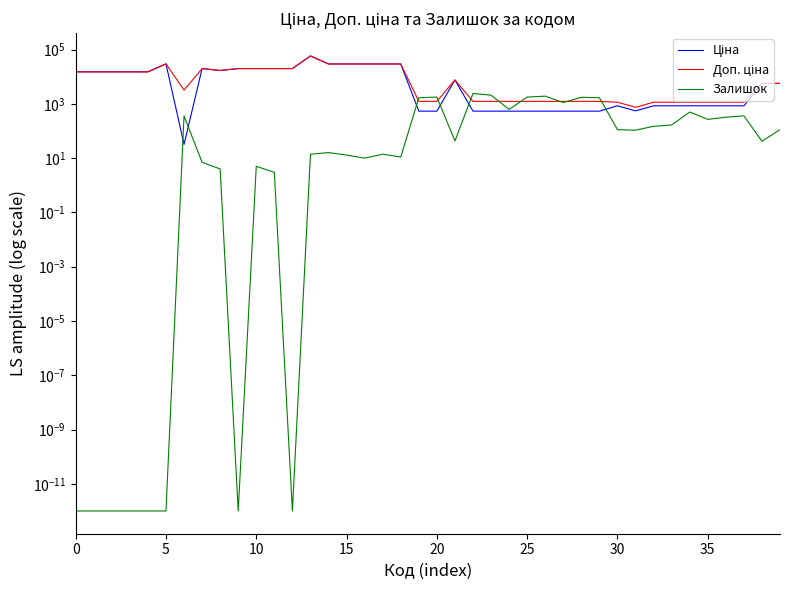

At how many categories does at least one series exceed 16691?

13